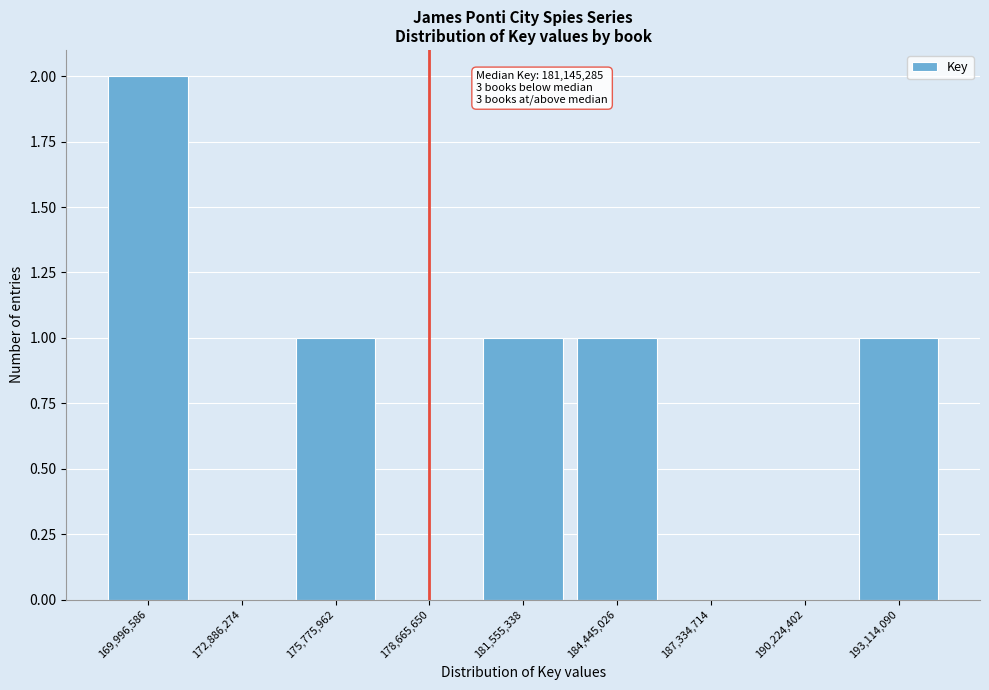

Reading left to right, transcribe all the data shown in this chart.

169,996,586=2	172,886,274=0	175,775,962=1	178,665,650=0	181,555,338=1	184,445,026=1	187,334,714=0	190,224,402=0	193,114,090=1